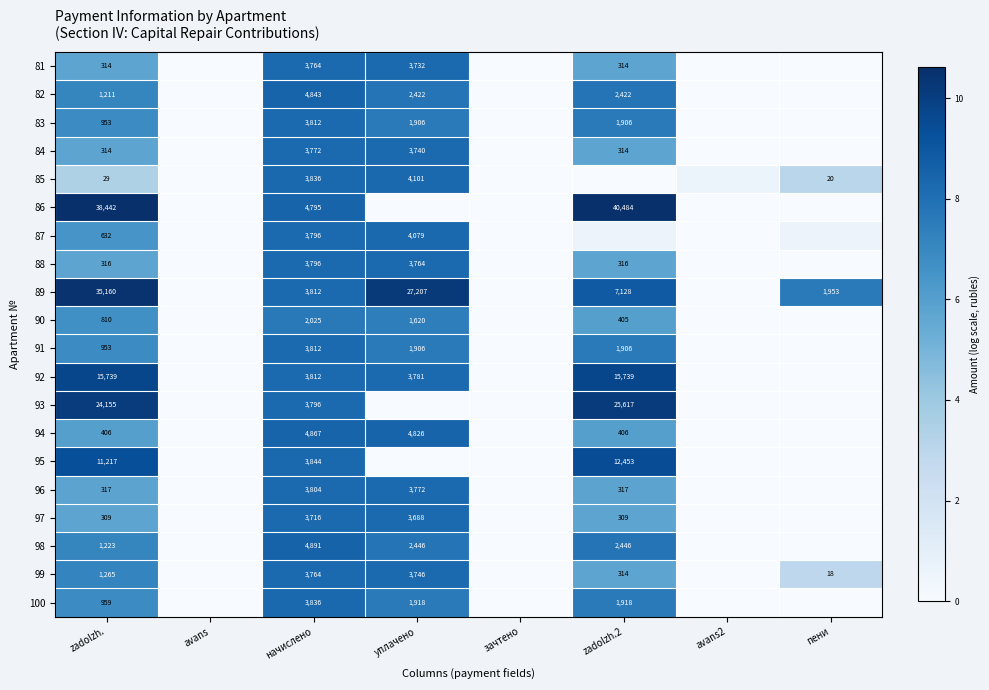

Is the value of 86 at начислено greater than the value of 99 at начислено?

Yes